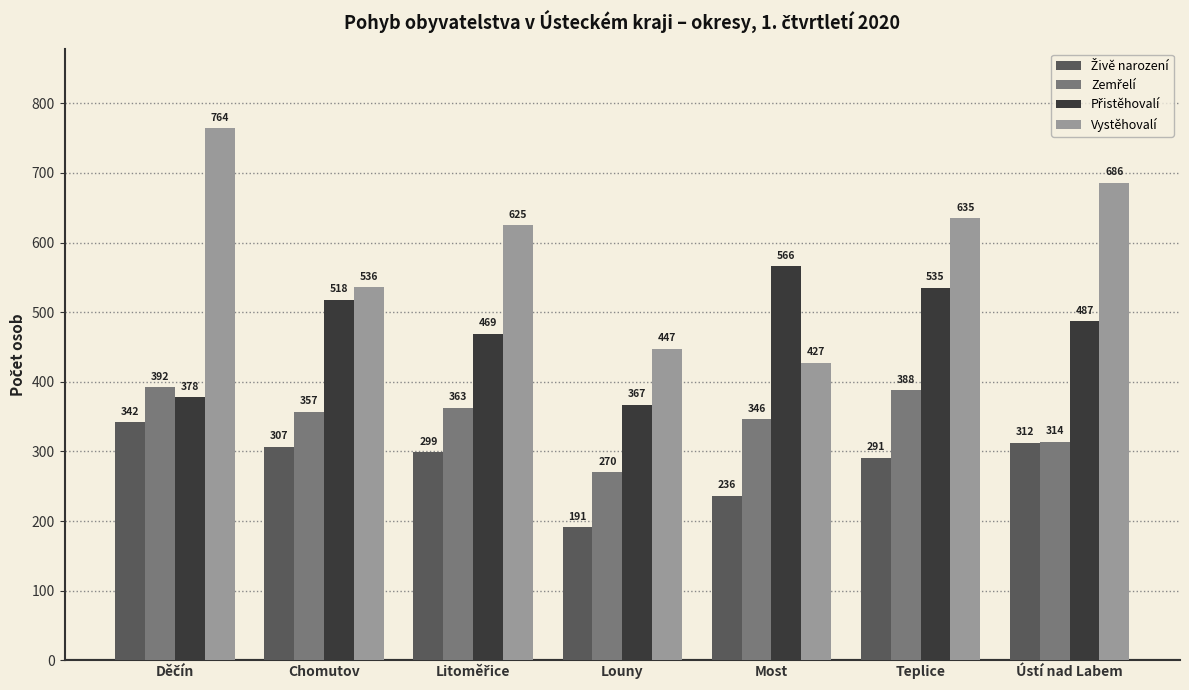

At which category does the chart reach its minimum across all series?

Louny